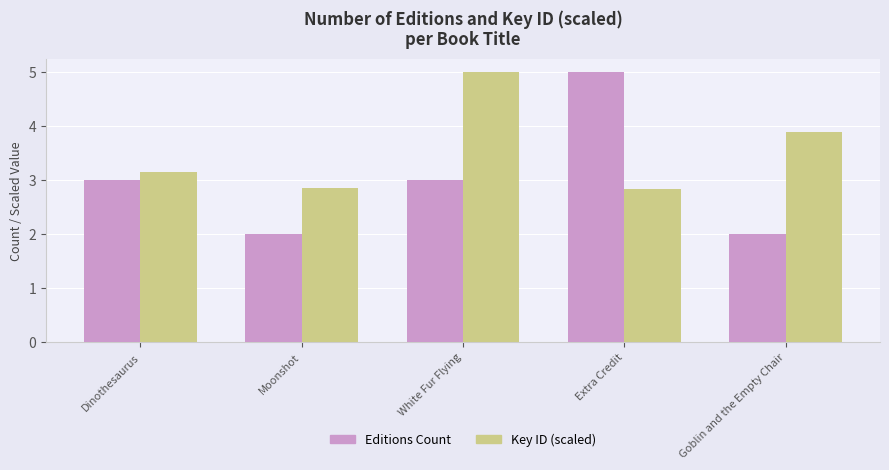

What is the total value across all series at White Fur Flying?

8.0